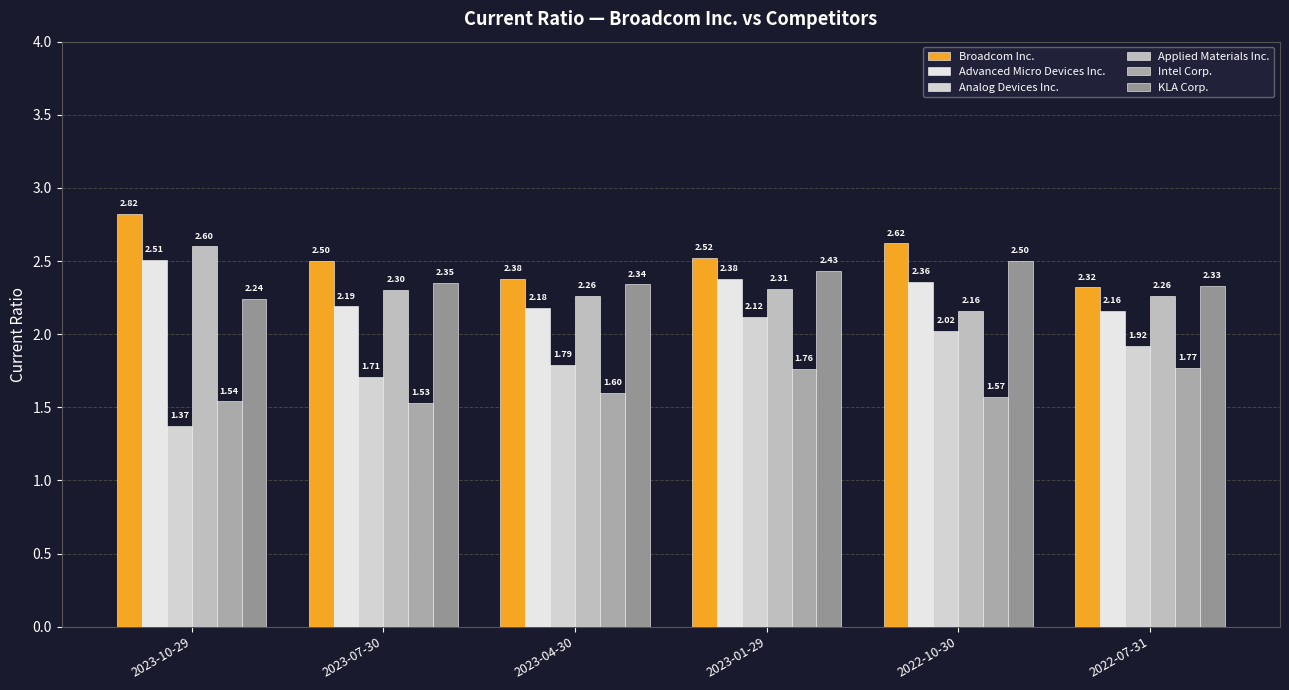

Which series has the largest total across all categories?

Broadcom Inc.